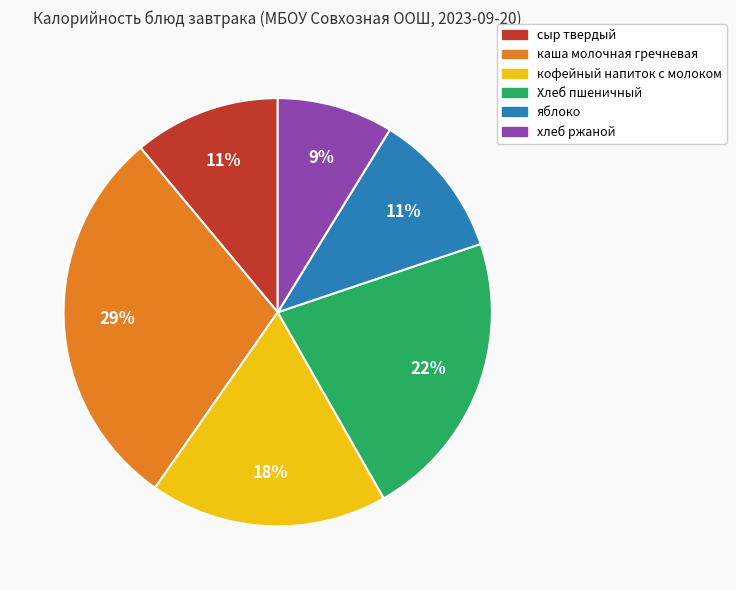

To the nearest percent, what portion does каша молочная гречневая represent?

29%